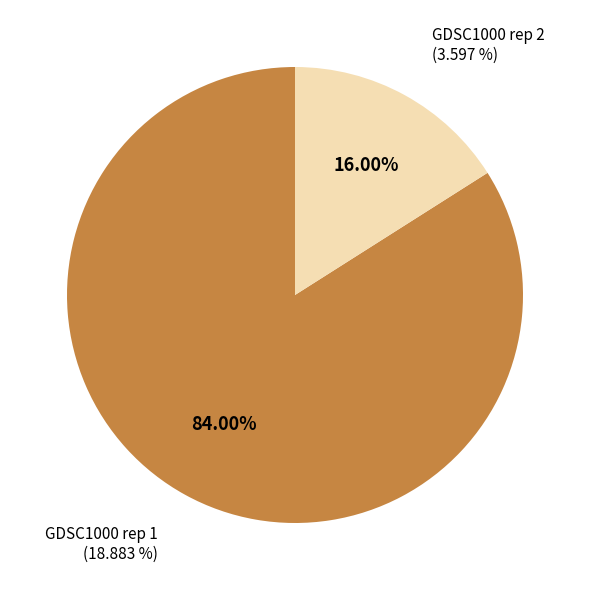

Between GDSC1000 rep 2 and GDSC1000 rep 1, which is larger?

GDSC1000 rep 1